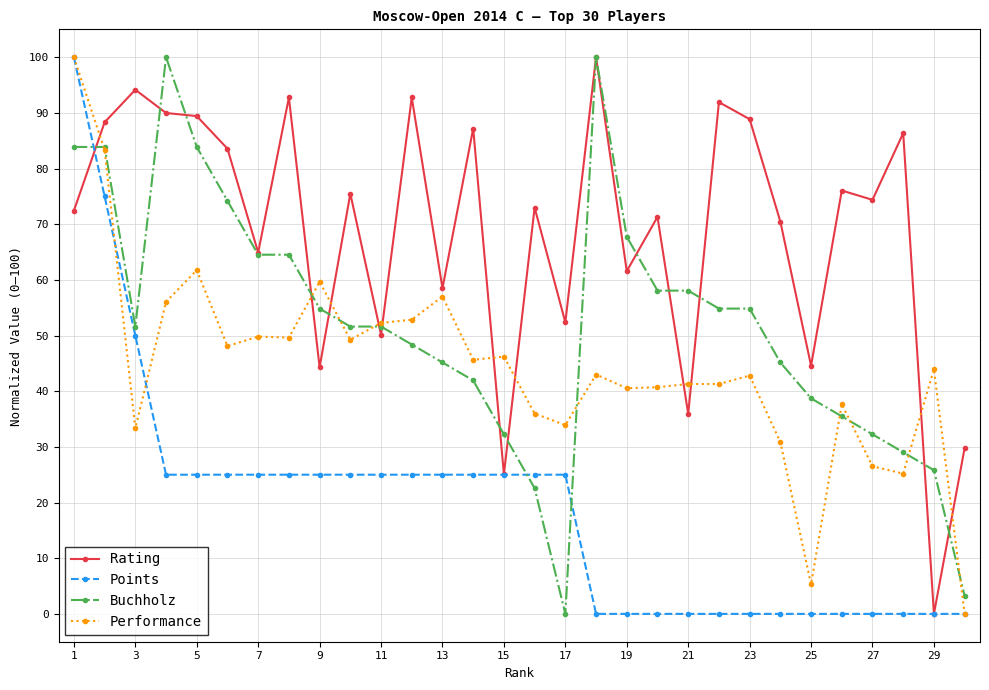

What are all the series names shown in the legend?

Rating, Points, Buchholz, Performance